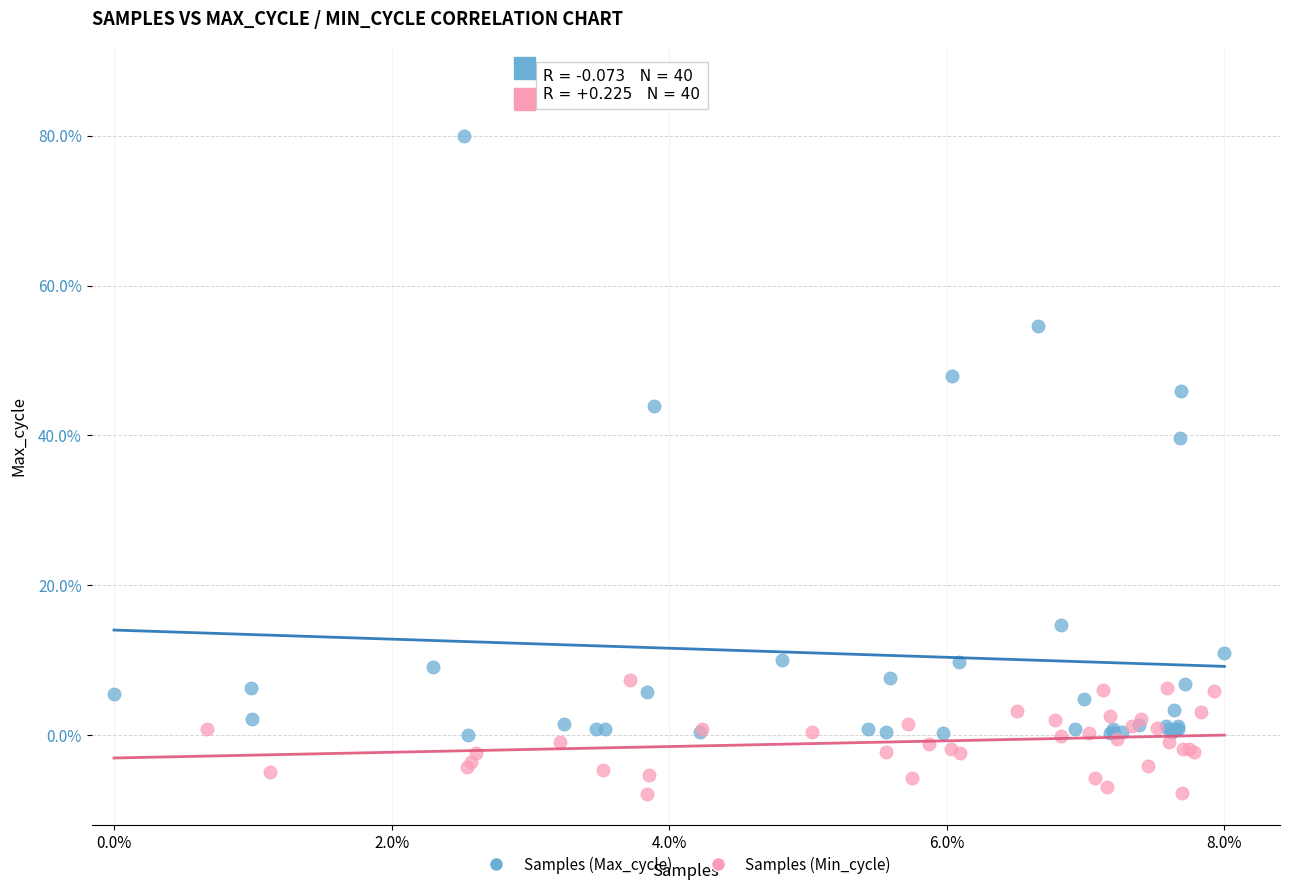

What are all the series names shown in the legend?

Samples (Max_cycle), Samples (Min_cycle)